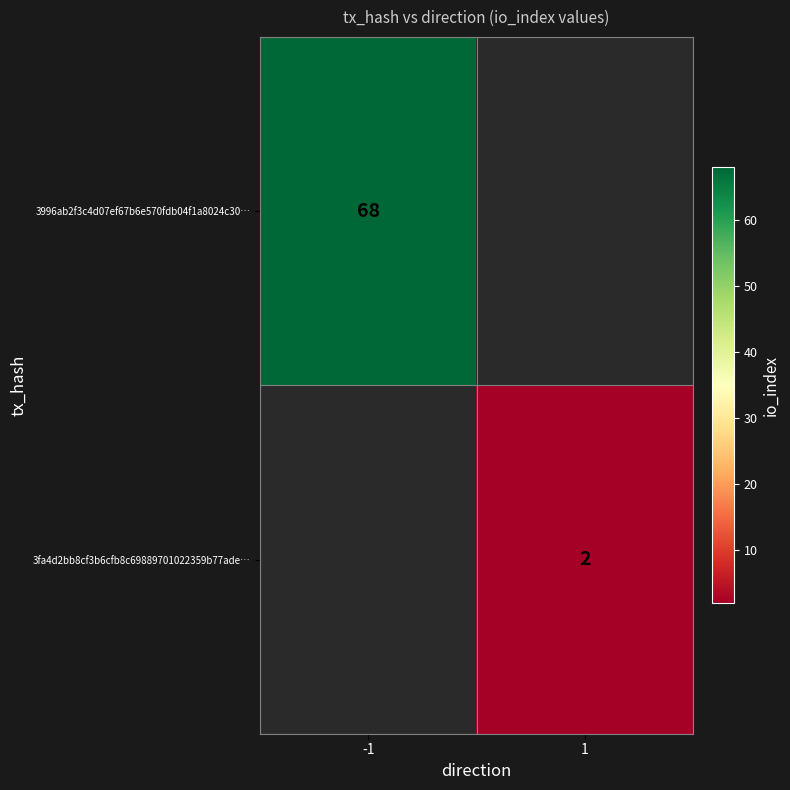

The 3fa4d2bb8cf3b6cfb8c69889701022359b77ade… series shows 2 at 1. True or false?

True